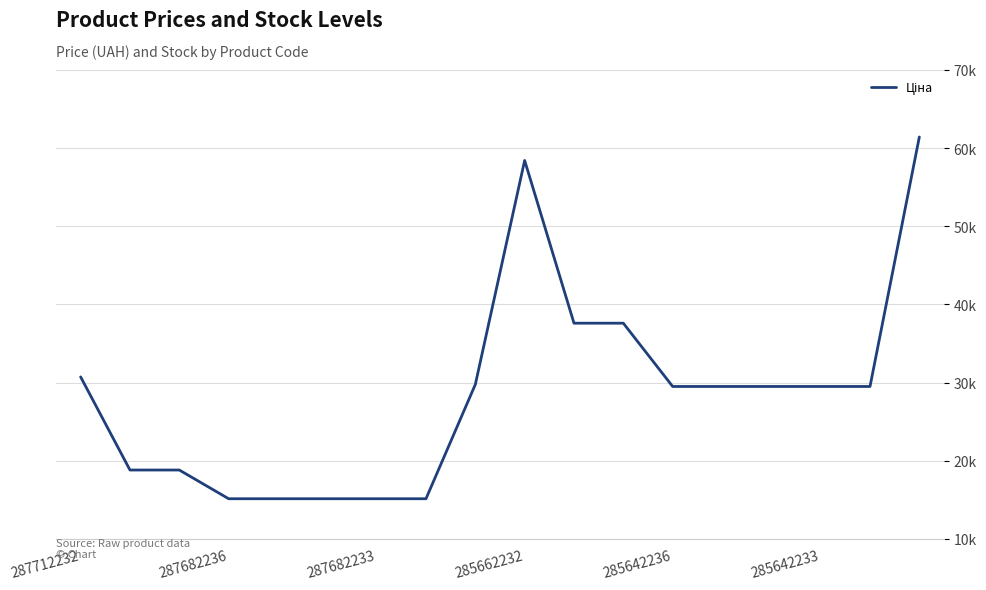

What is the average value?

28675.7